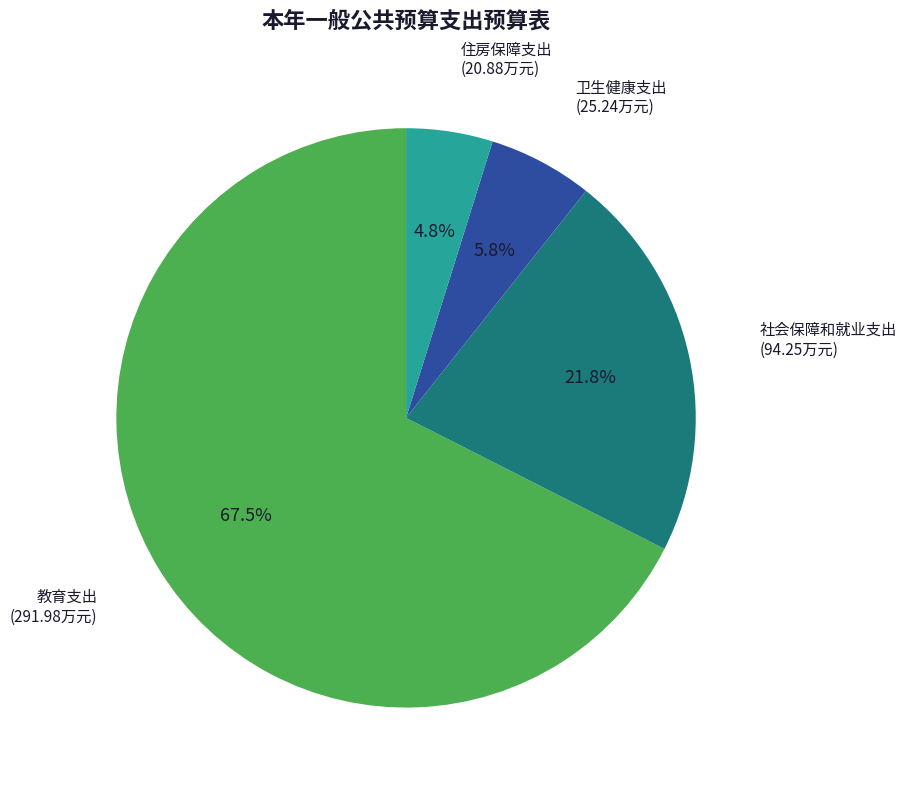

Is there any slice that represents more than half of the pie?

Yes